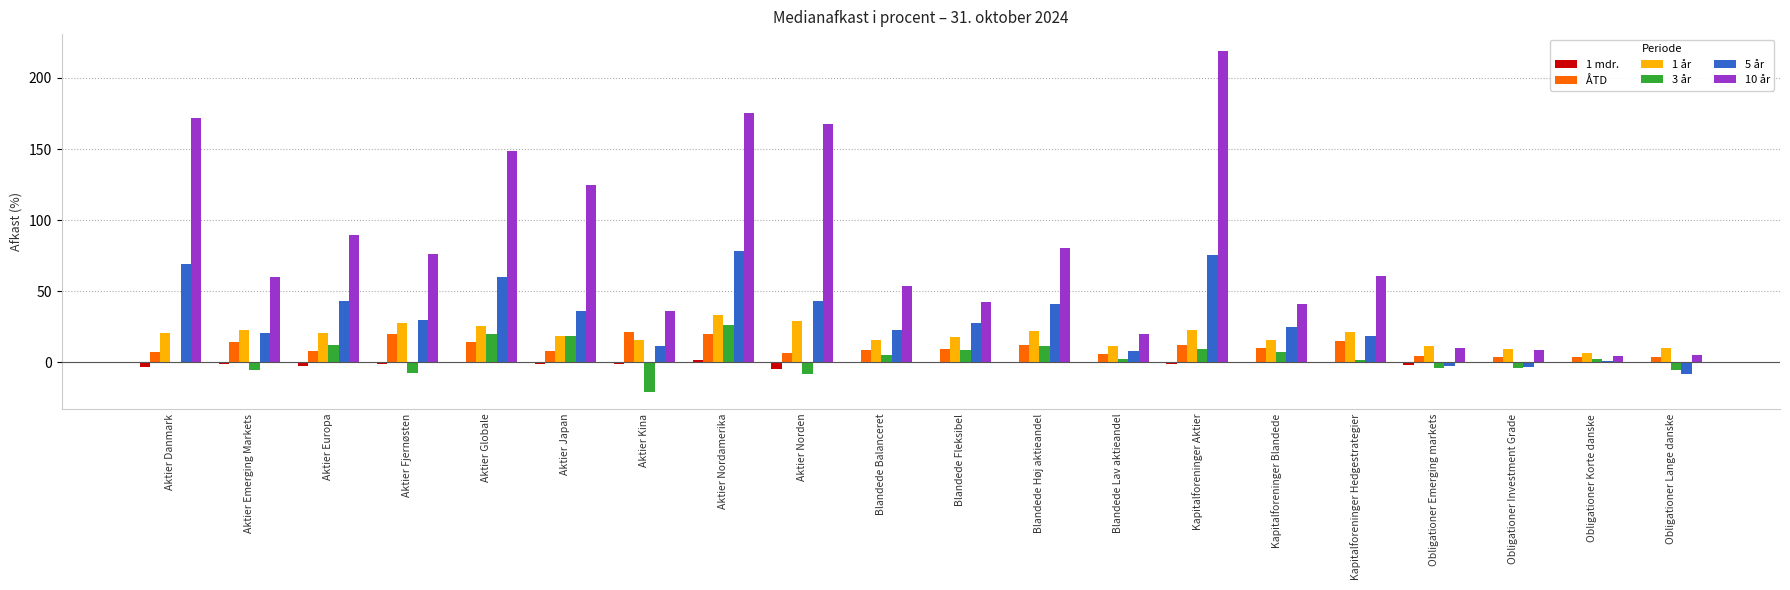

What is the sum of all 1 år values?

373.1